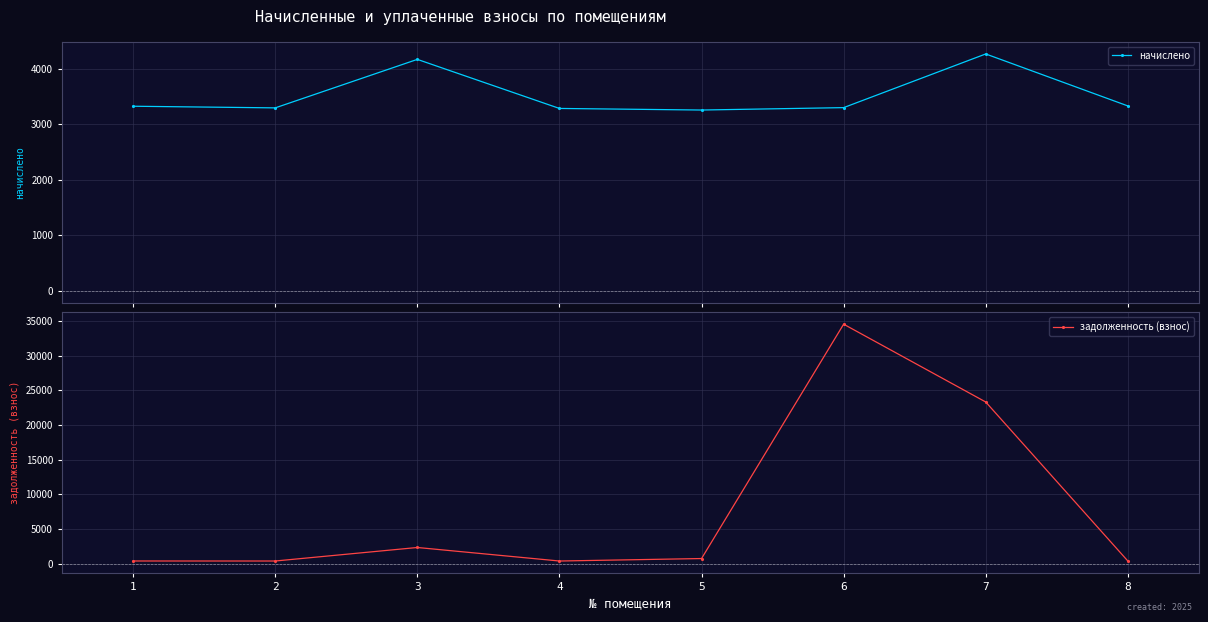

Which series has the largest total across all categories?

задолженность (взнос)